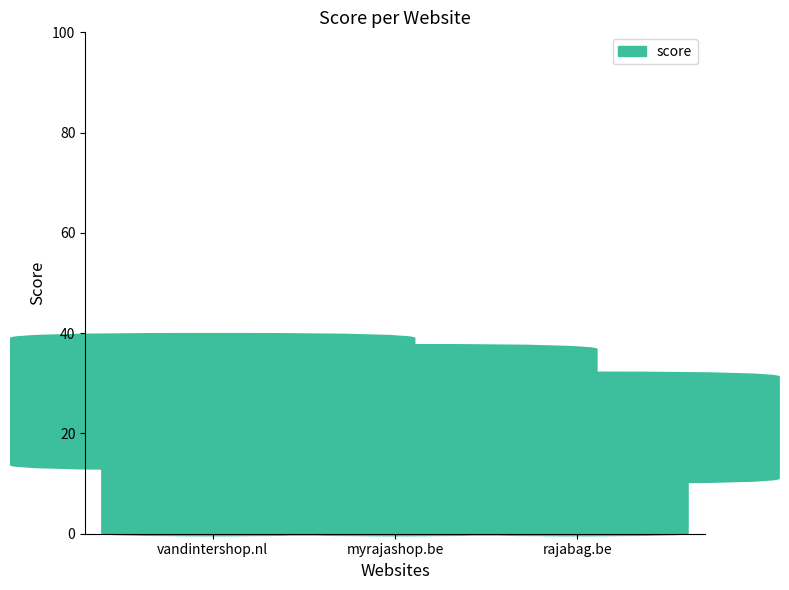

Rank the categories by value from highest to lowest.

vandintershop.nl, myrajashop.be, rajabag.be